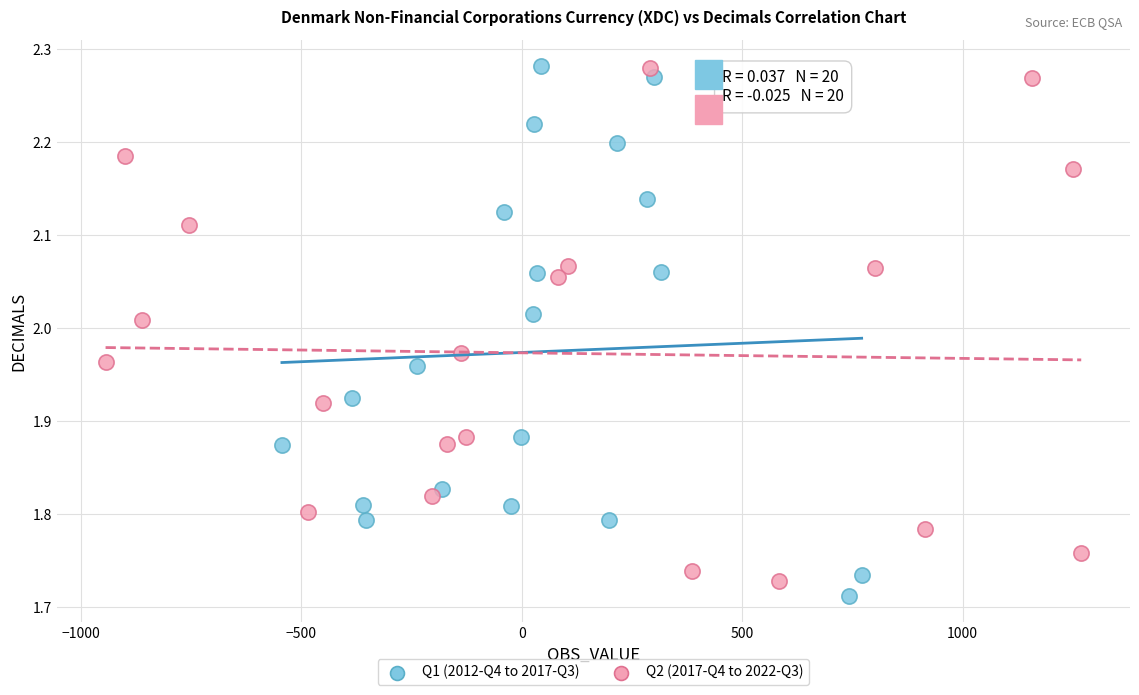

What are all the series names shown in the legend?

Q1 (2012-Q4 to 2017-Q3), Q2 (2017-Q4 to 2022-Q3)